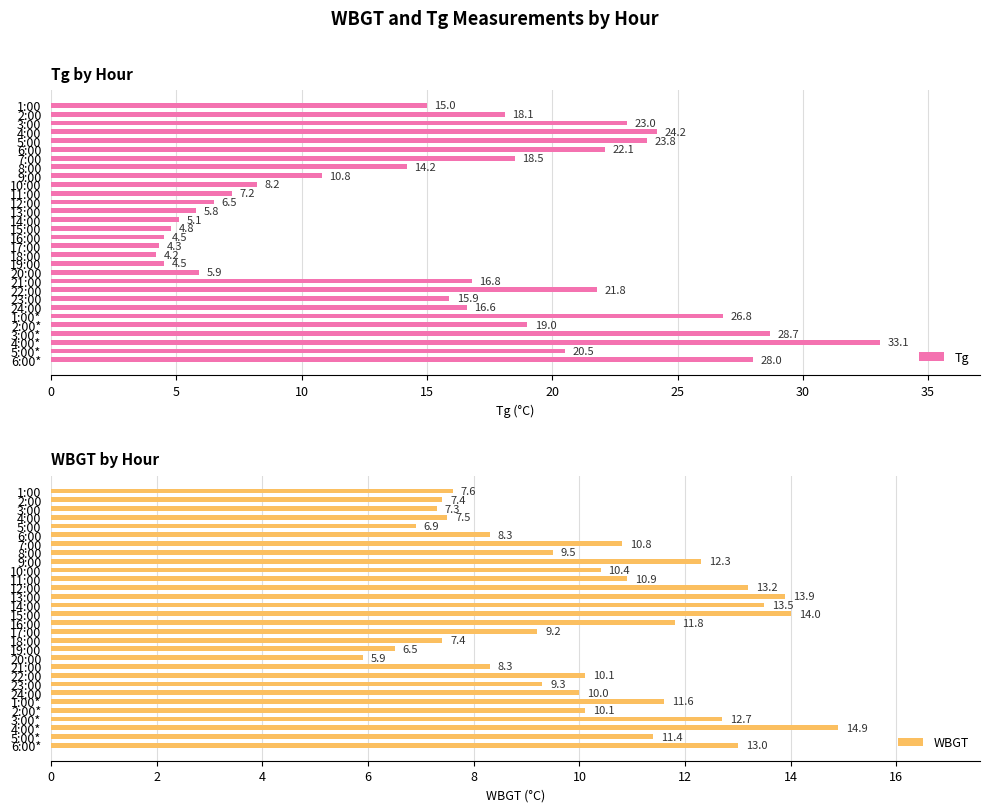

At which label does Tg reach its minimum?

18:00